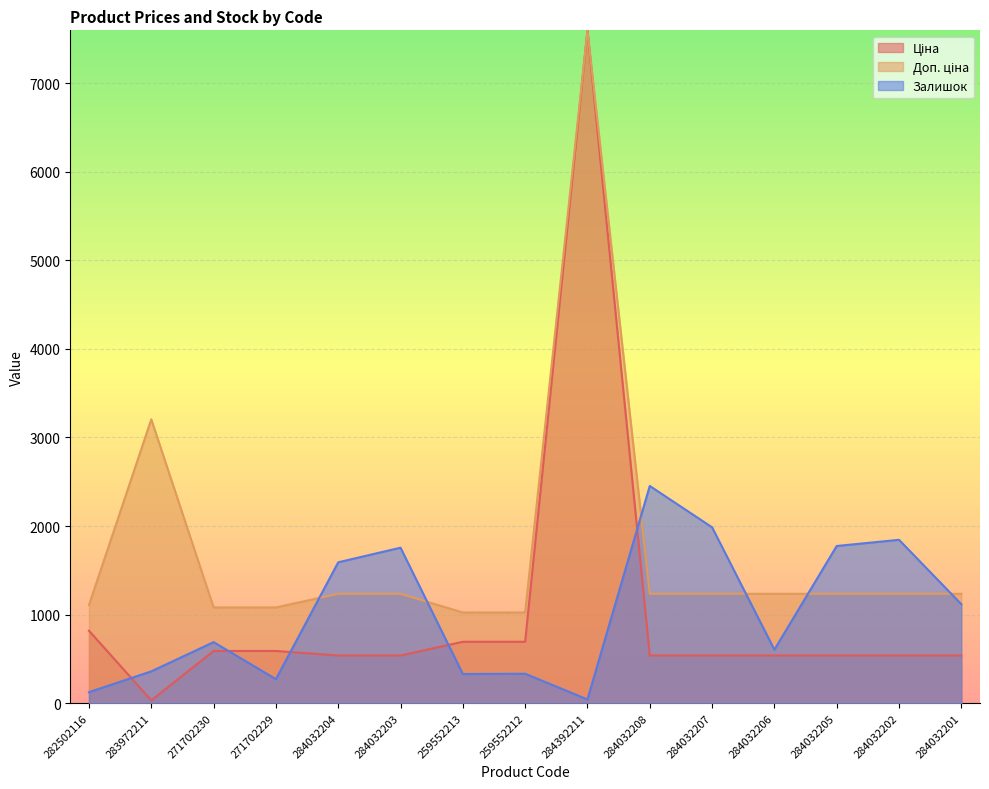

What is the label of the 15th point from the right?

282502116